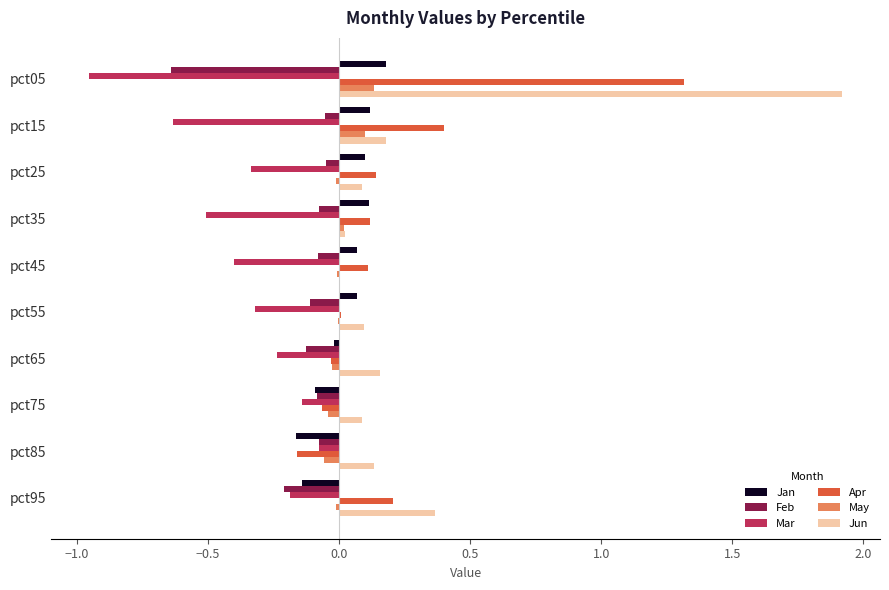

What is the average value of the Mar series?

-0.4